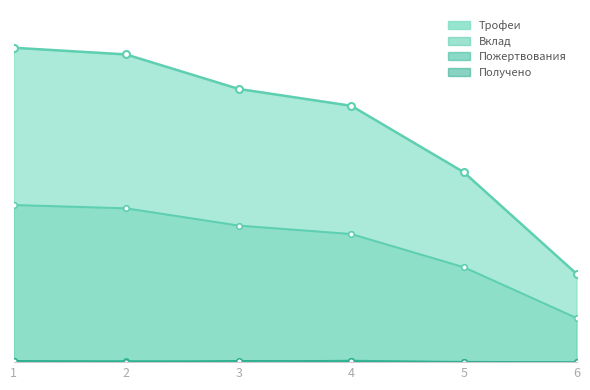

What are all the series names shown in the legend?

Трофеи, Вклад, Пожертвования, Получено